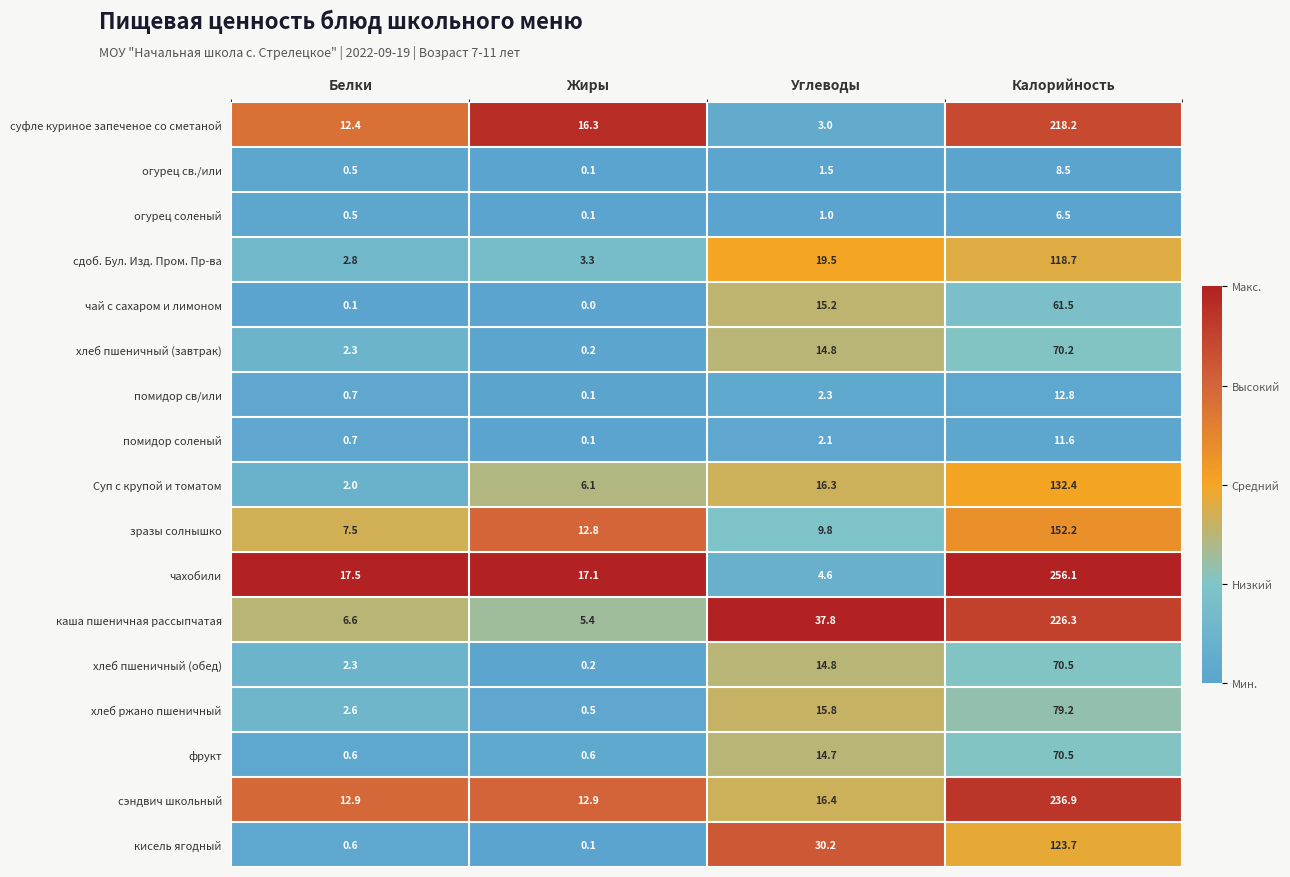

At which label is Суп с крупой и томатом closest to 67?

Углеводы